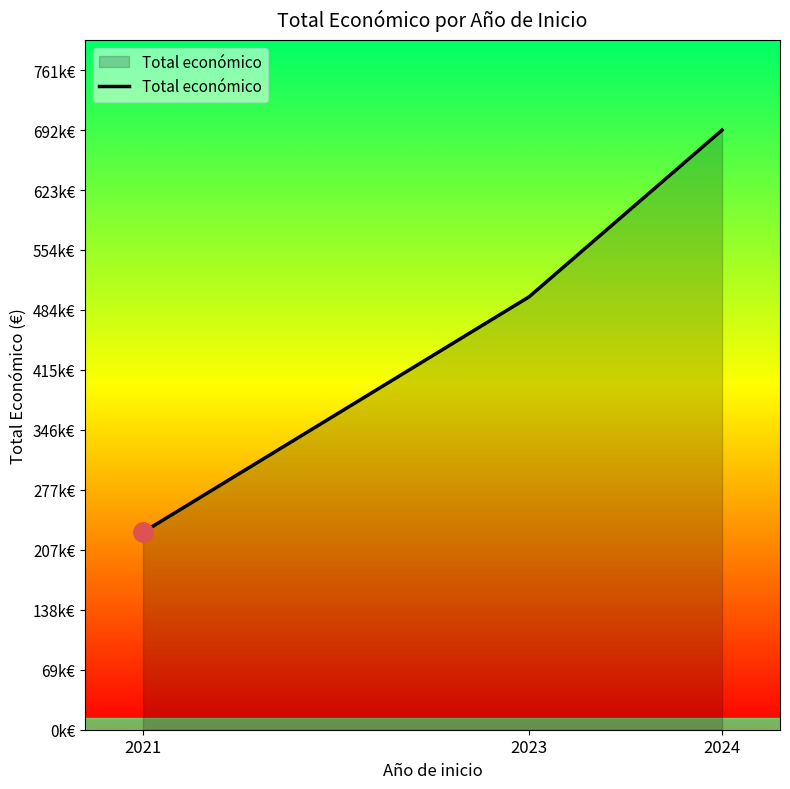

What is the value of the 1st point from the left?

228019